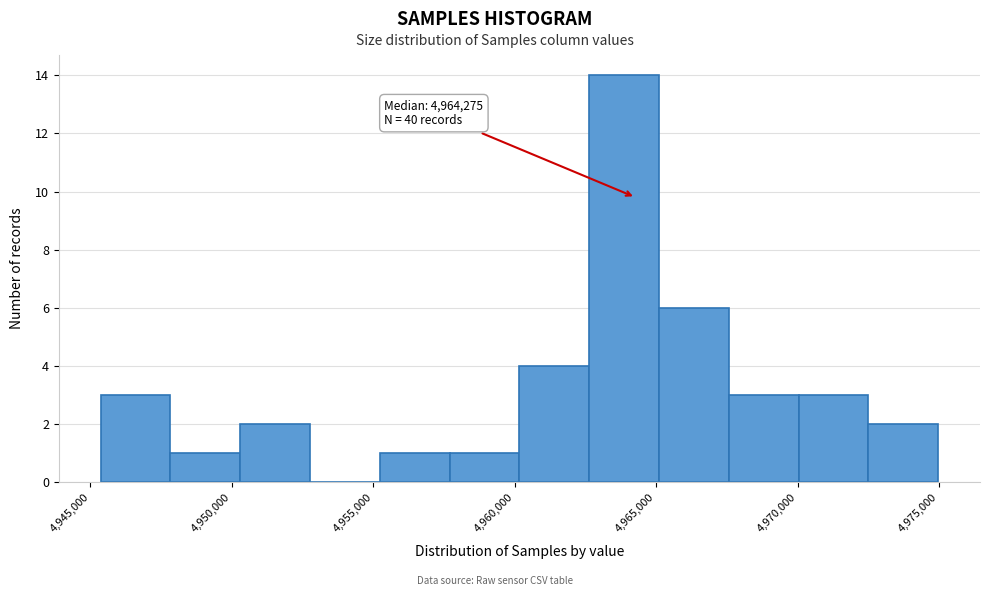

Over which range of the x-axis is the bar tallest?

4962500 to 4965000